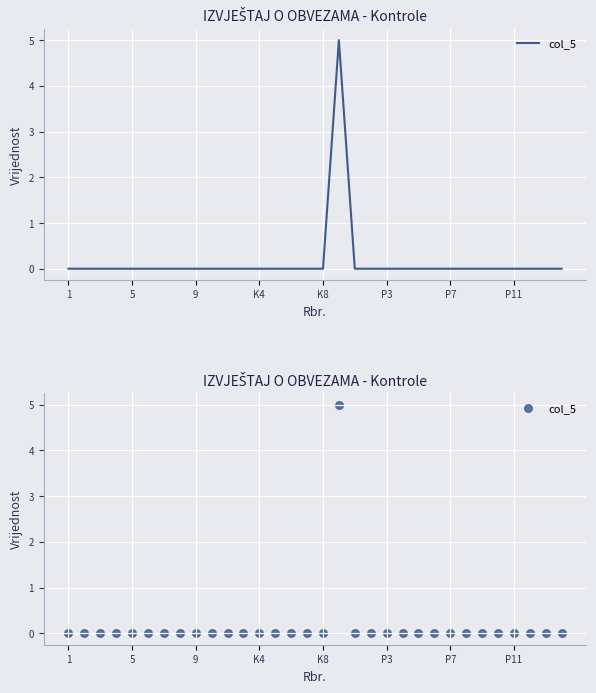

Which has a higher value, 31 or P3?

31